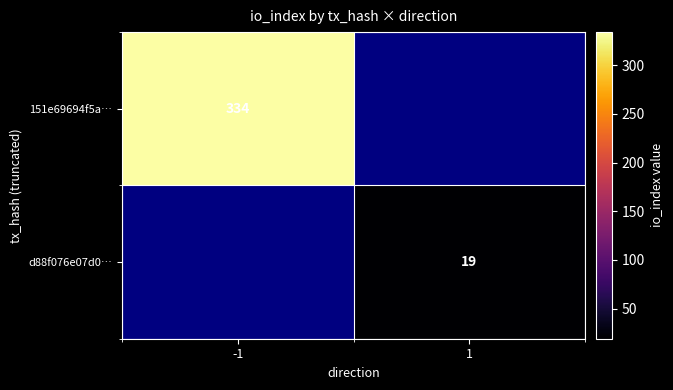

The d88f076e07d0… series shows 19 at 1. True or false?

True